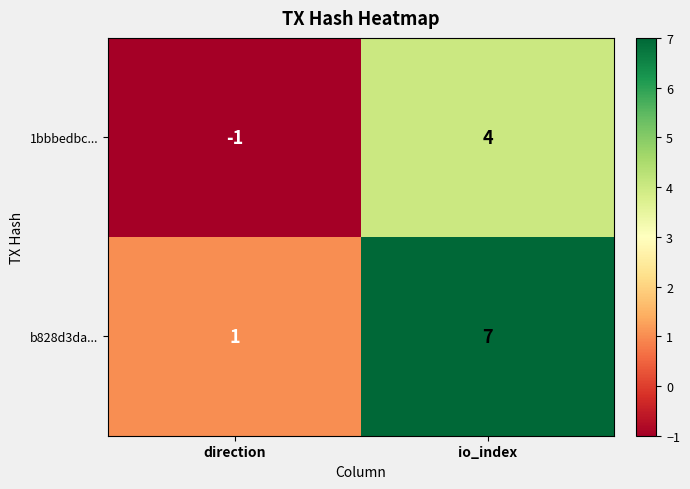

Which series changed the most between direction and io_index?

b828d3da...